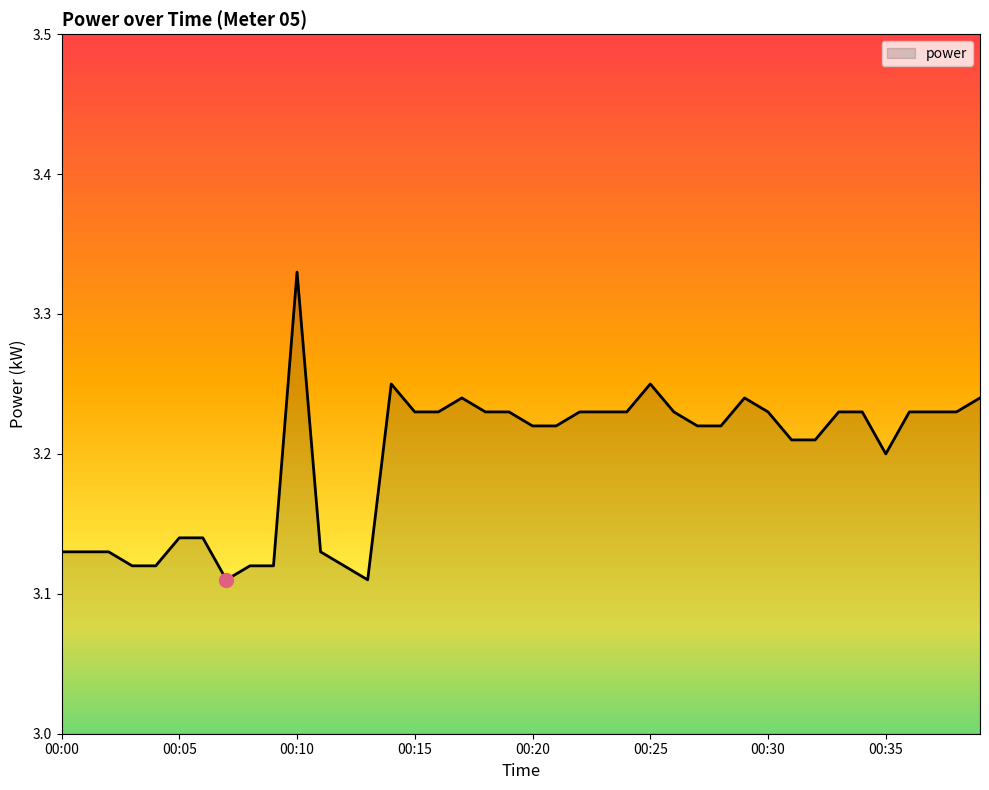

Reading left to right, what are all the values shown in this chart?

00:00=3.1	00:01=3.1	00:02=3.1	00:03=3.1	00:04=3.1	00:05=3.1	00:06=3.1	00:07=3.1	00:08=3.1	00:09=3.1	00:10=3.3	00:11=3.1	00:12=3.1	00:13=3.1	00:14=3.2	00:15=3.2	00:16=3.2	00:17=3.2	00:18=3.2	00:19=3.2	00:20=3.2	00:21=3.2	00:22=3.2	00:23=3.2	00:24=3.2	00:25=3.2	00:26=3.2	00:27=3.2	00:28=3.2	00:29=3.2	00:30=3.2	00:31=3.2	00:32=3.2	00:33=3.2	00:34=3.2	00:35=3.2	00:36=3.2	00:37=3.2	00:38=3.2	00:39=3.2